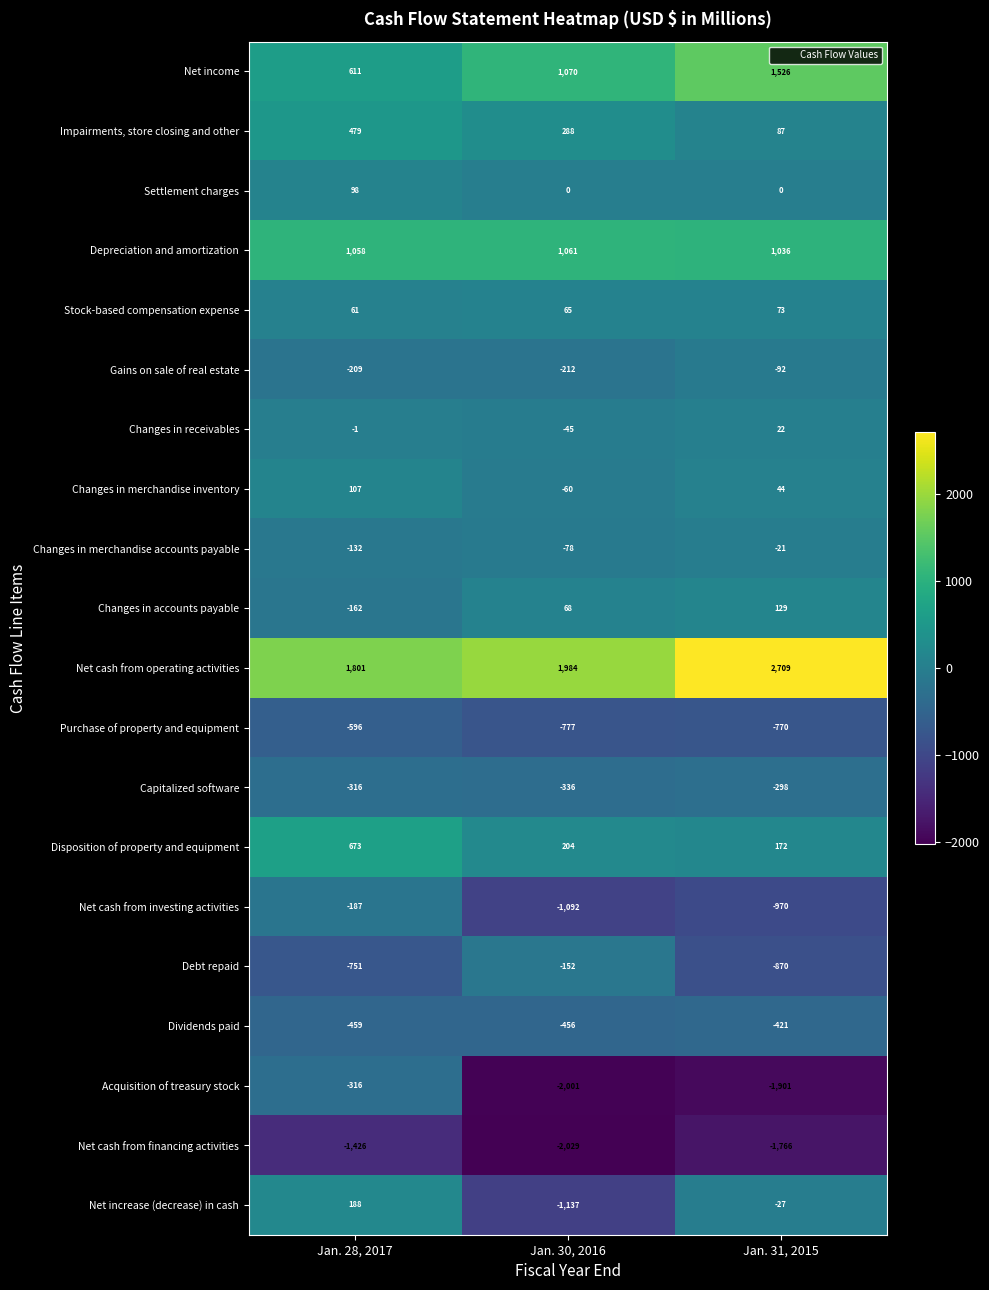

The Impairments, store closing and other series shows 87 at Jan. 31, 2015. True or false?

True